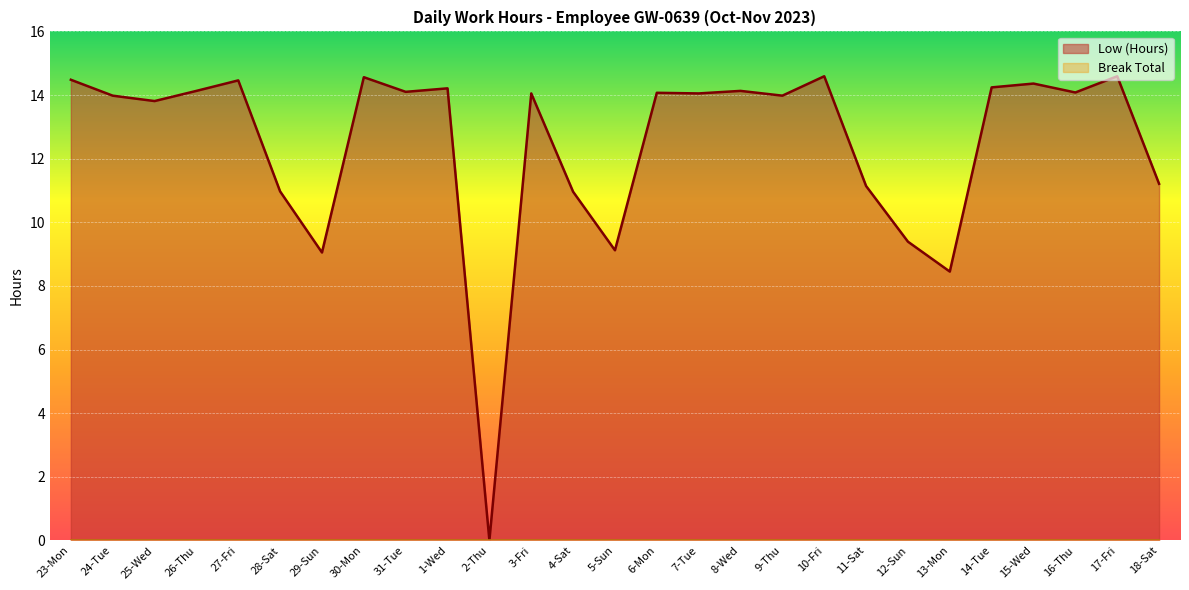

Rank the categories by value from lowest to highest.

2-Thu, 13-Mon, 29-Sun, 5-Sun, 12-Sun, 4-Sat, 28-Sat, 11-Sat, 18-Sat, 25-Wed, 24-Tue, 9-Thu, 3-Fri, 7-Tue, 6-Mon, 16-Thu, 31-Tue, 26-Thu, 8-Wed, 1-Wed, 14-Tue, 15-Wed, 27-Fri, 23-Mon, 30-Mon, 10-Fri, 17-Fri